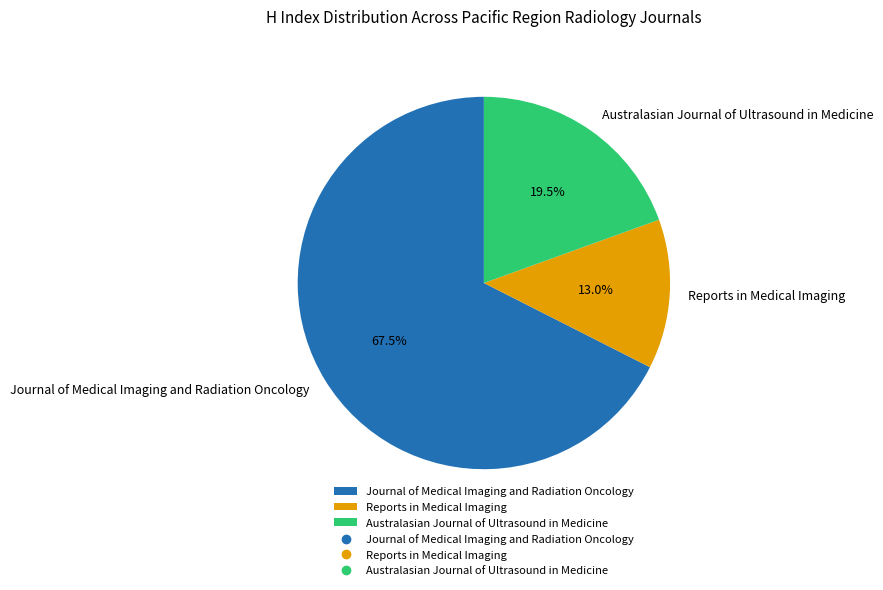

What is the ratio of the value at Journal of Medical Imaging and Radiation Oncology to the value at Reports in Medical Imaging?

5.2